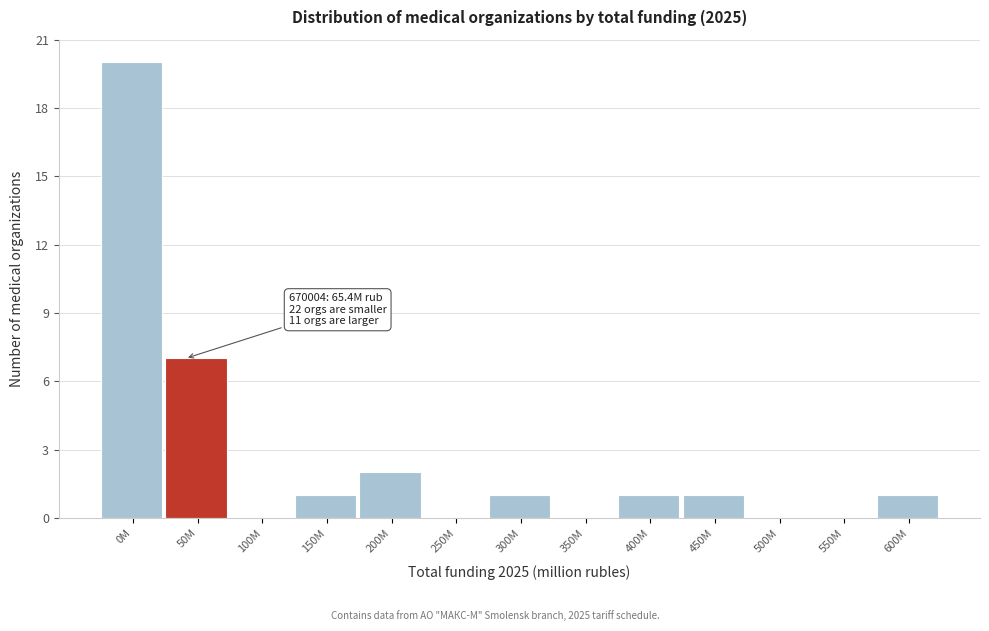

Reading left to right, what are all the values shown in this chart?

0M=20	50M=7	100M=0	150M=1	200M=2	250M=0	300M=1	350M=0	400M=1	450M=1	500M=0	550M=0	600M=1